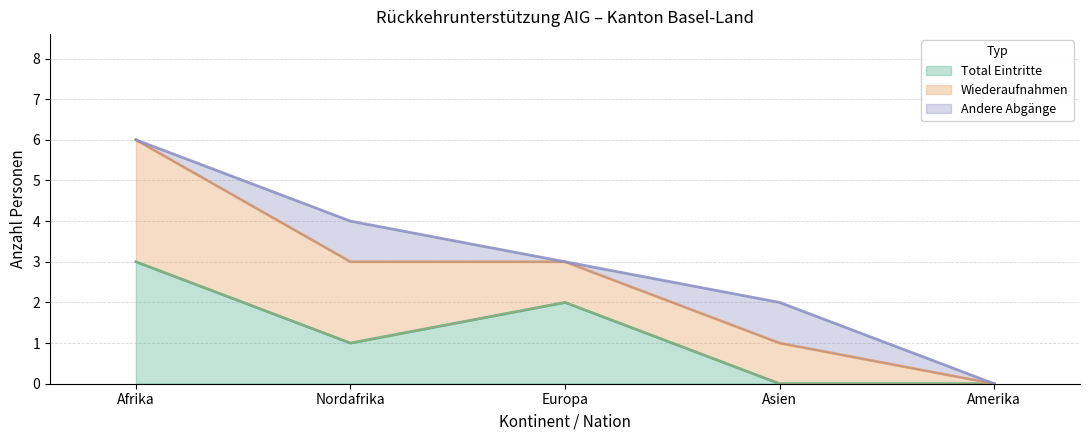

True or false: Total Eintritte and Wiederaufnahmen intersect in this chart.

False